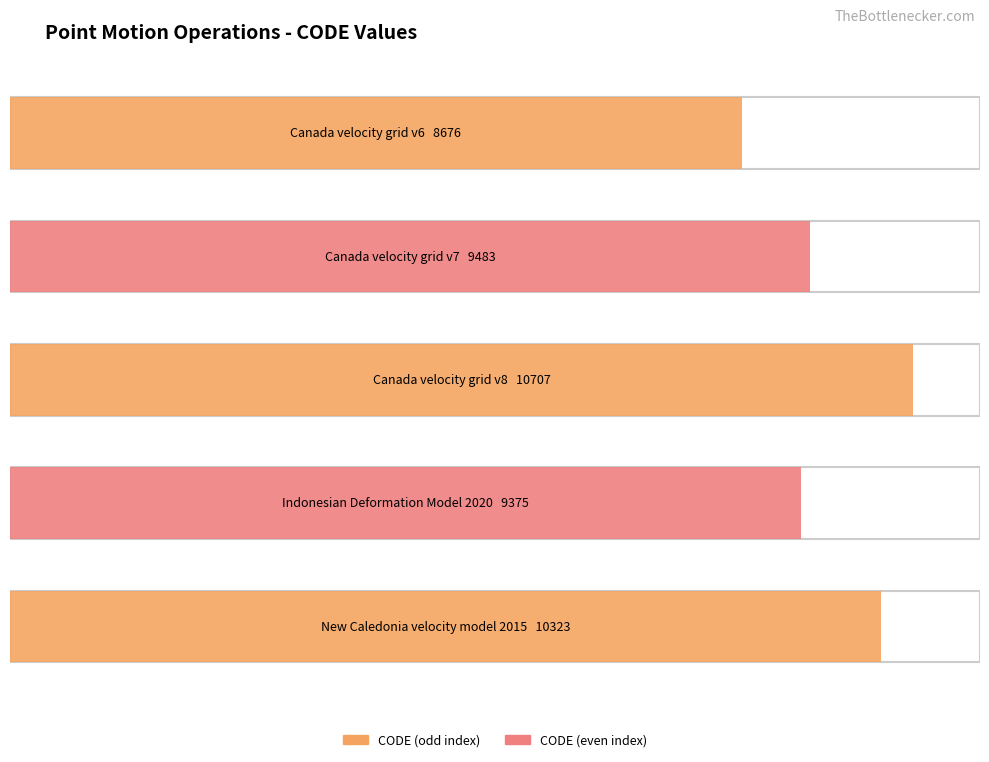

The chart shows a value of 4514 at Canada velocity grid v7. True or false?

False